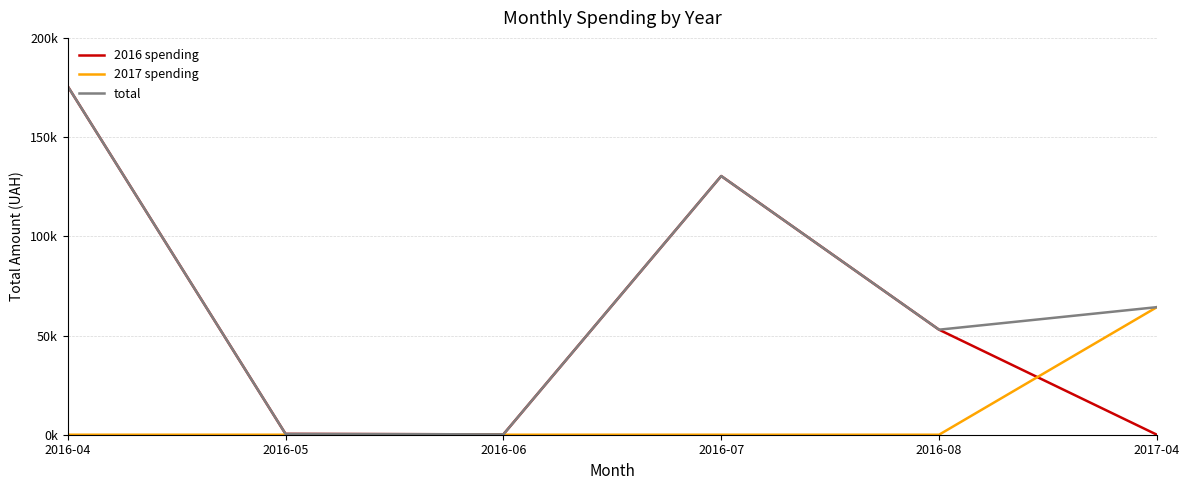

What is the difference between the 2016 spending values at 2016-07 and 2016-06?

130203.7